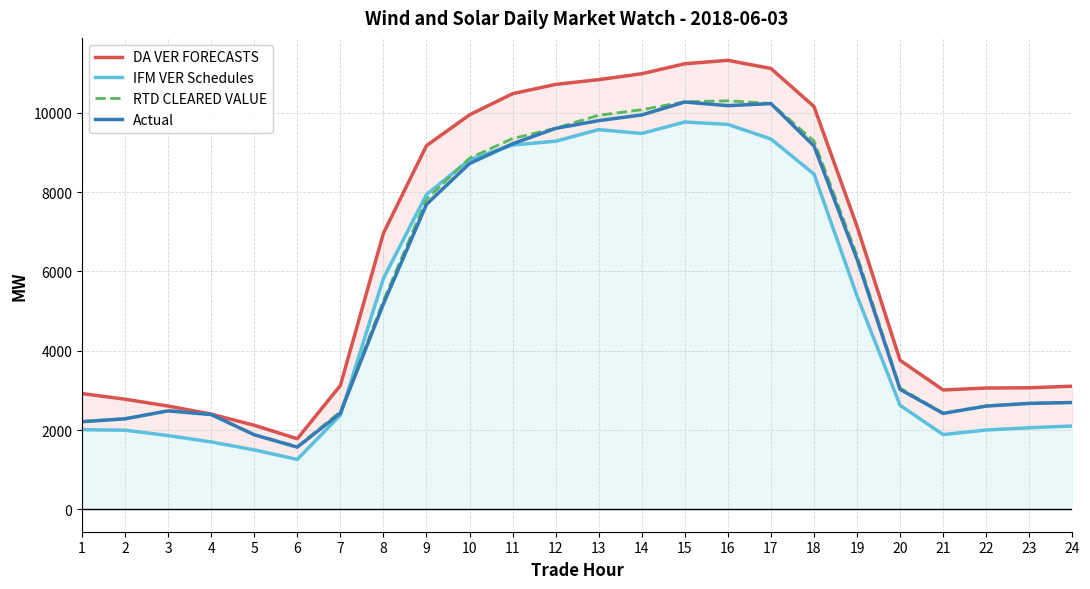

Rank the series by their maximum value, from lowest to highest.

IFM VER Schedules, Actual, RTD CLEARED VALUE, DA VER FORECASTS